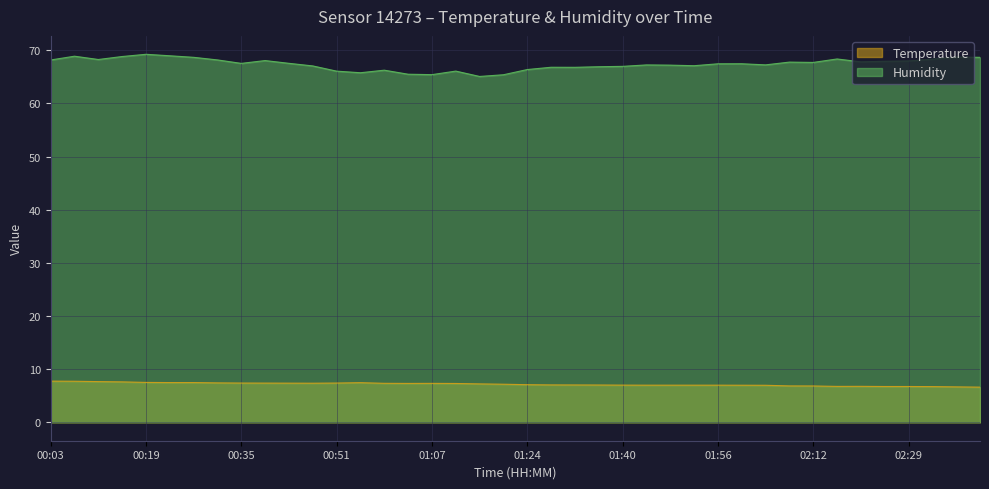

The Temperature series shows 7.0 at 02:04. True or false?

True